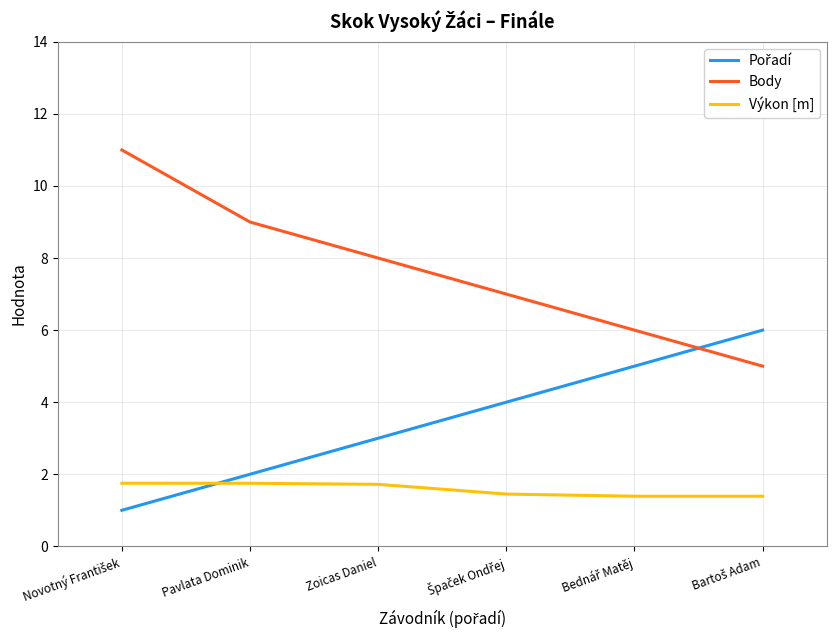

What is the approximate value of Výkon [m] at Pavlata Dominik?

1.8